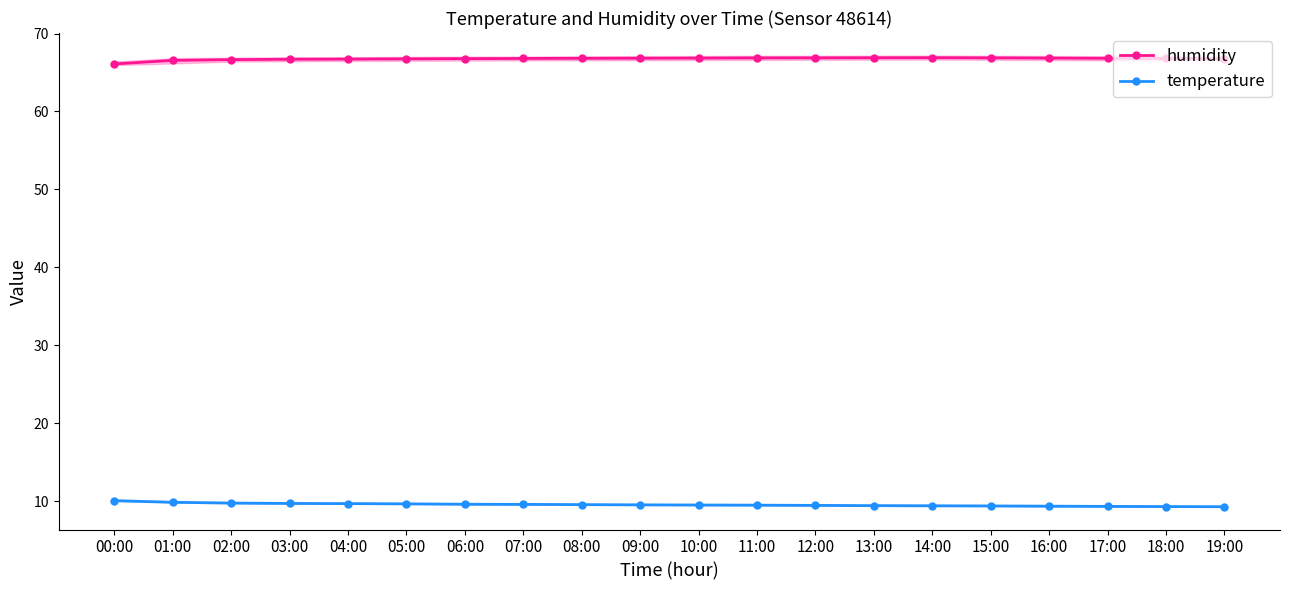

Which has a higher value, 17:00 or 02:00?

17:00